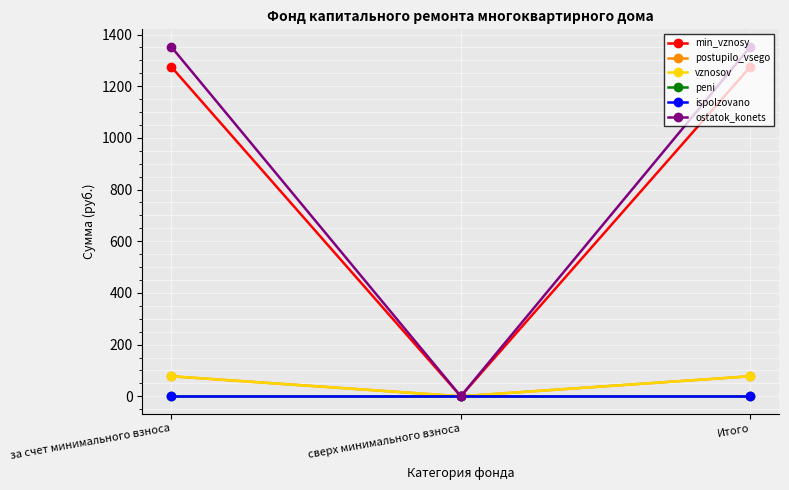

How many lines are shown in the chart?

6